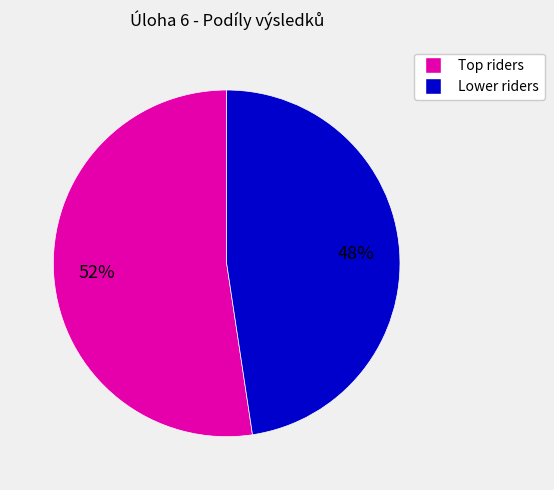

To the nearest percent, what is the average slice percentage?

50%